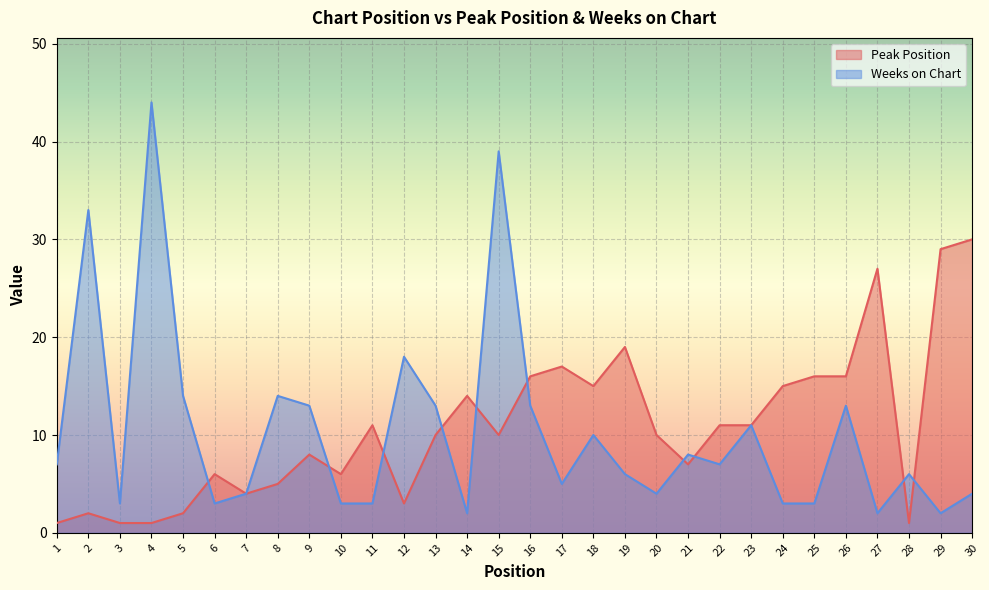

Reading left to right, transcribe all the data shown in this chart.

Peak Position: 1	2	1	1	2	6	4	5	8	6	11	3	10	14	10	16	17	15	19	10	7	11	11	15	16	16	27	1	29	30
Weeks on Chart: 7	33	3	44	14	3	4	14	13	3	3	18	13	2	39	13	5	10	6	4	8	7	11	3	3	13	2	6	2	4